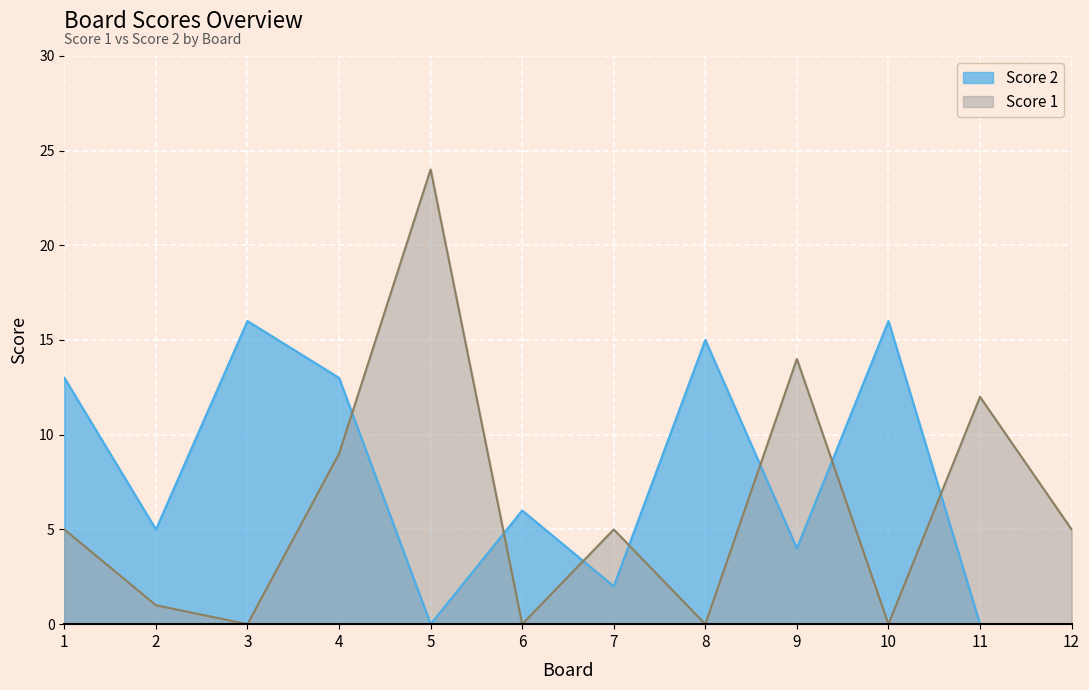

At which label does Score 1 reach its peak?

5